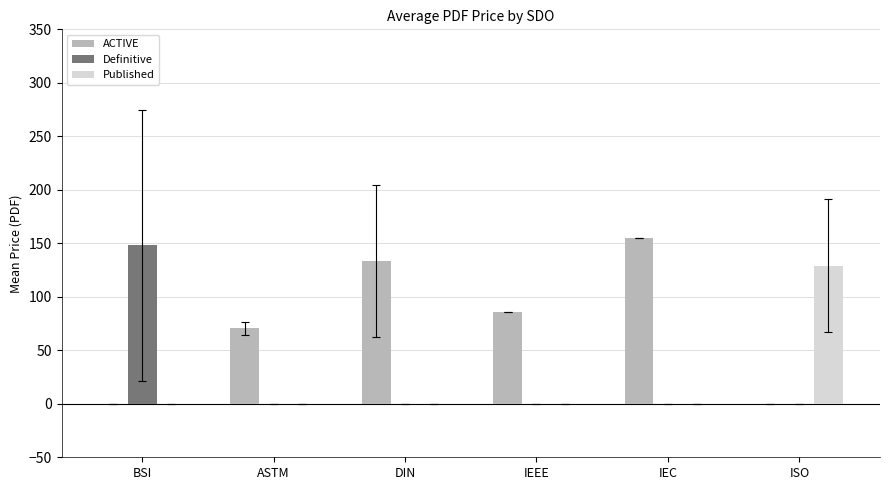

How many data points does each series have?

6